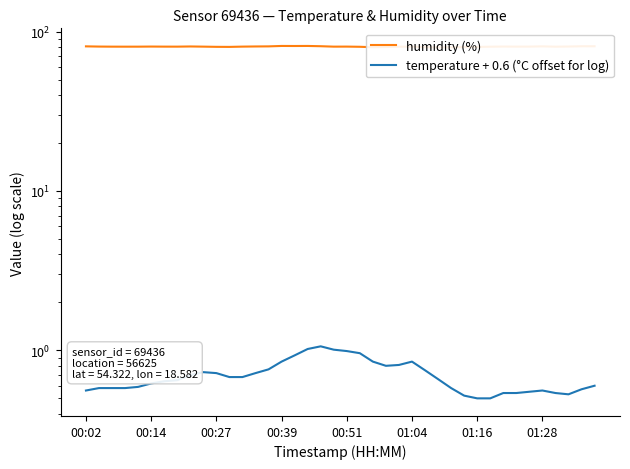

What is the difference between the highest and lowest values at 00:39?

80.4